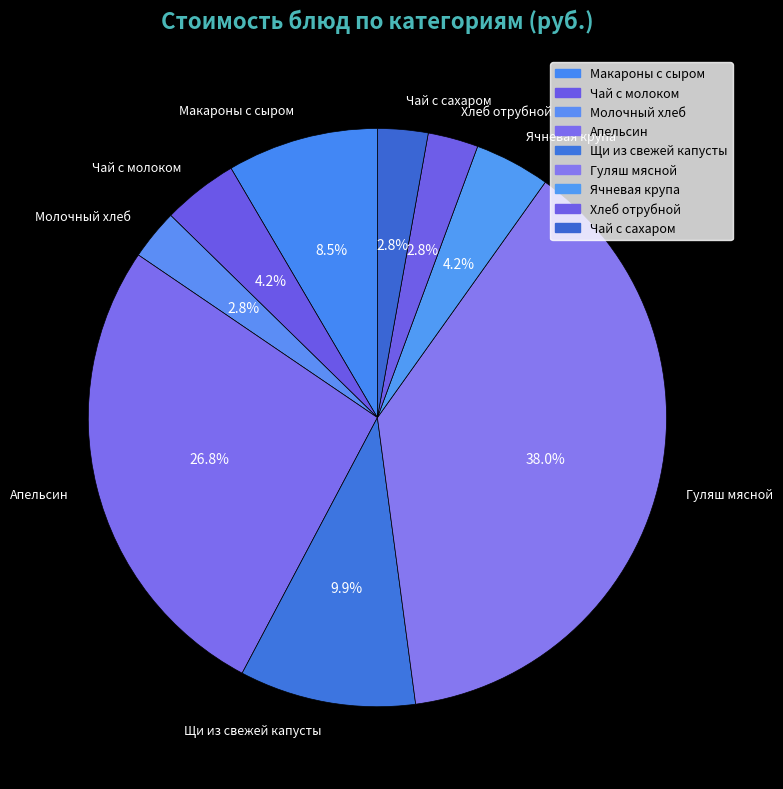

What is the ratio of the value at Молочный хлеб to the value at Ячневая крупа?

0.7